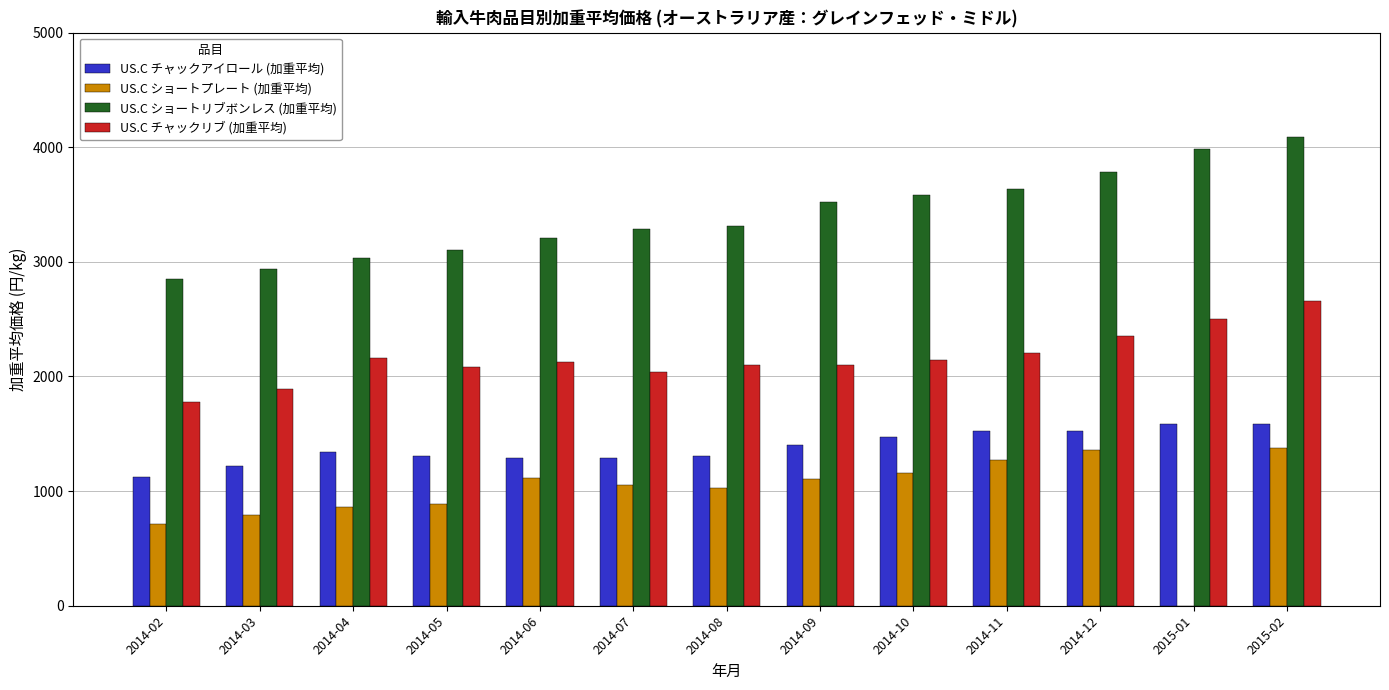

The value of US.C ショートリブボンレス (加重平均) at 2014-02 is 4953.7. True or false?

False